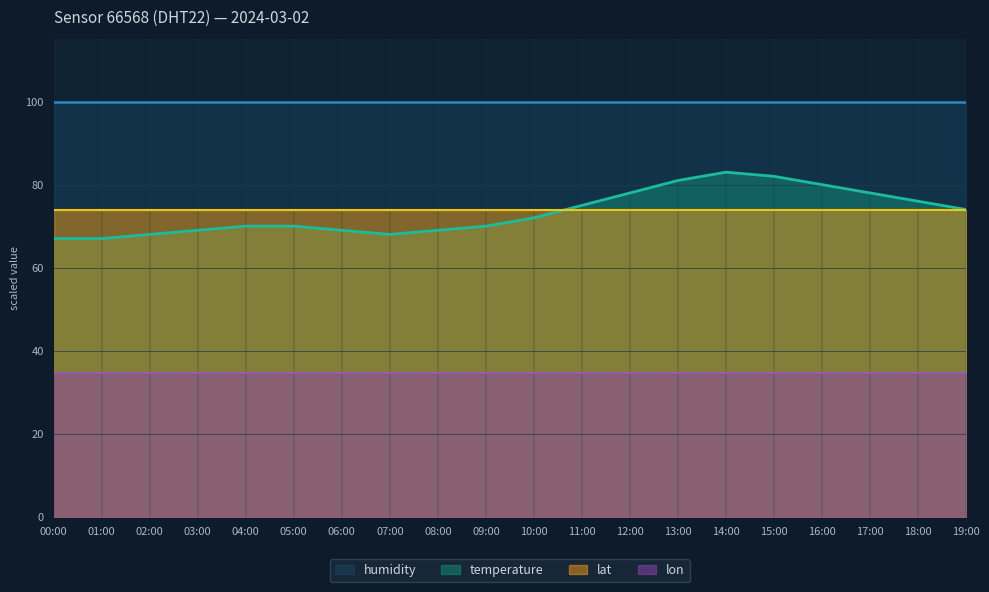

List the labels in order of lon value, smallest first.

00:00, 01:00, 02:00, 03:00, 04:00, 05:00, 06:00, 07:00, 08:00, 09:00, 10:00, 11:00, 12:00, 13:00, 14:00, 15:00, 16:00, 17:00, 18:00, 19:00